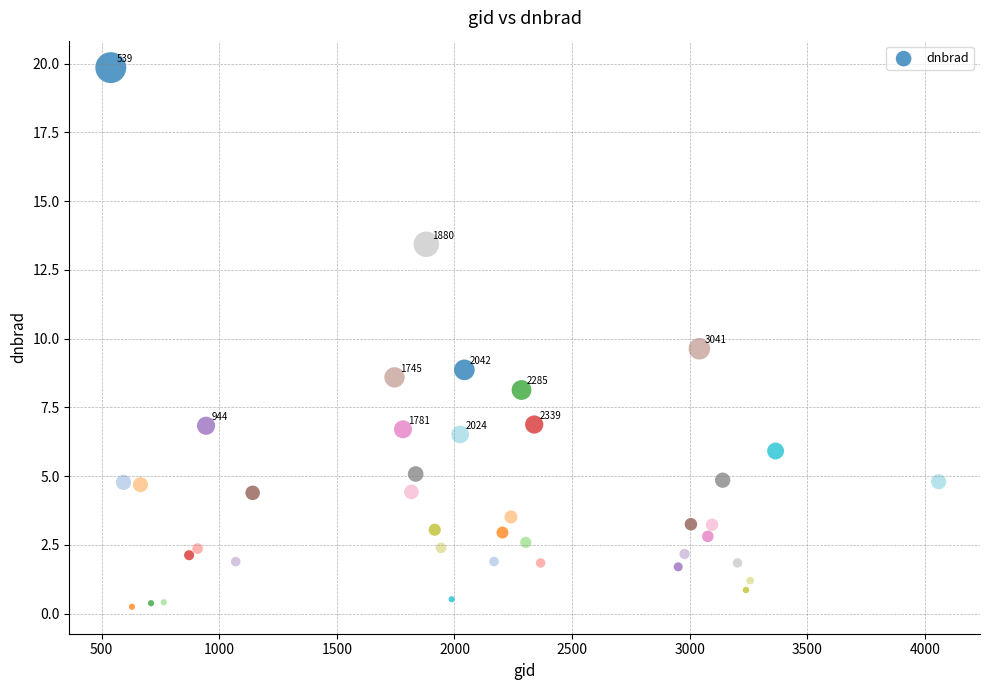

What Y value in the scatter plot is closest to 10?

9.6